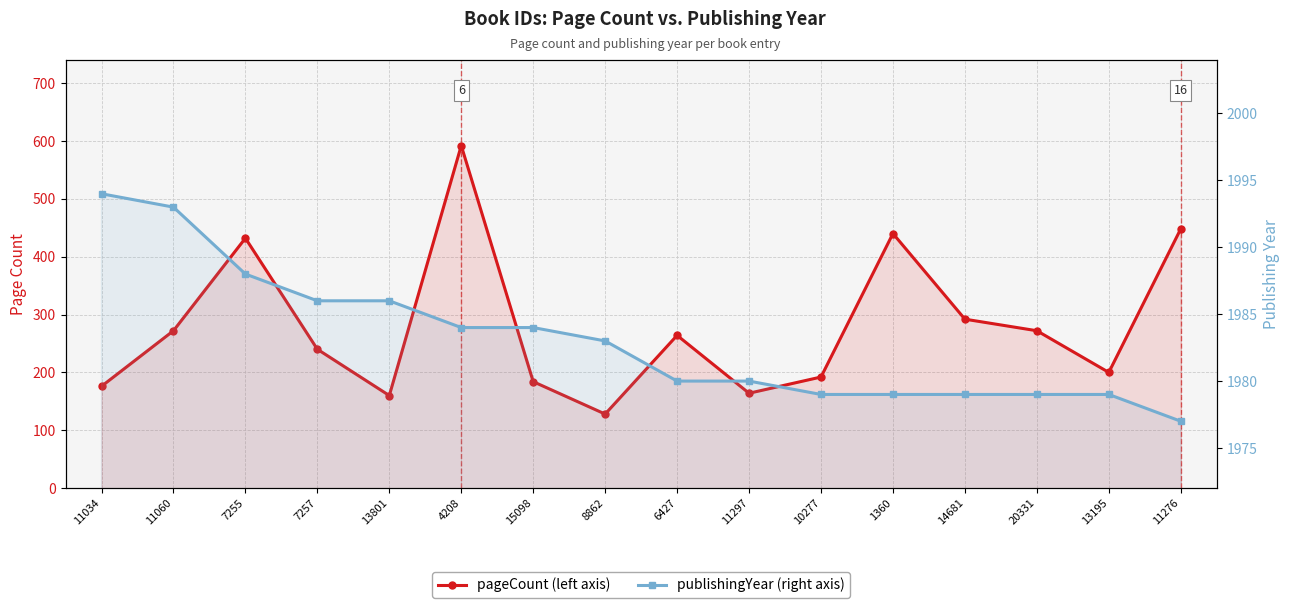

What is the value of the publishingYear point at the 8th from the left?

1983